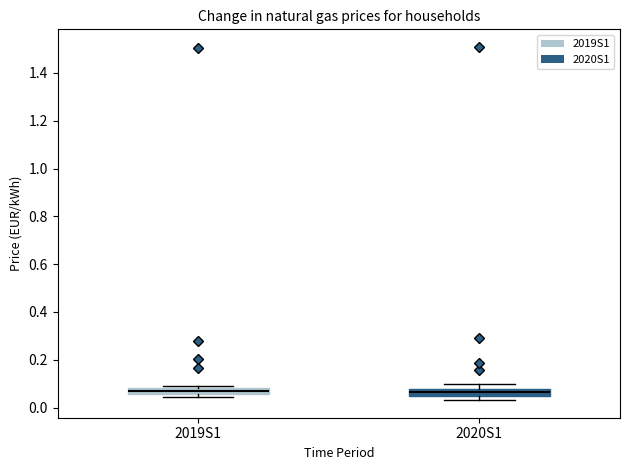

Where does the median line of the box for 2020S1 sit on the y-axis? The values are not printed on the chart, so give them approximately, as read against the axis.

0.06